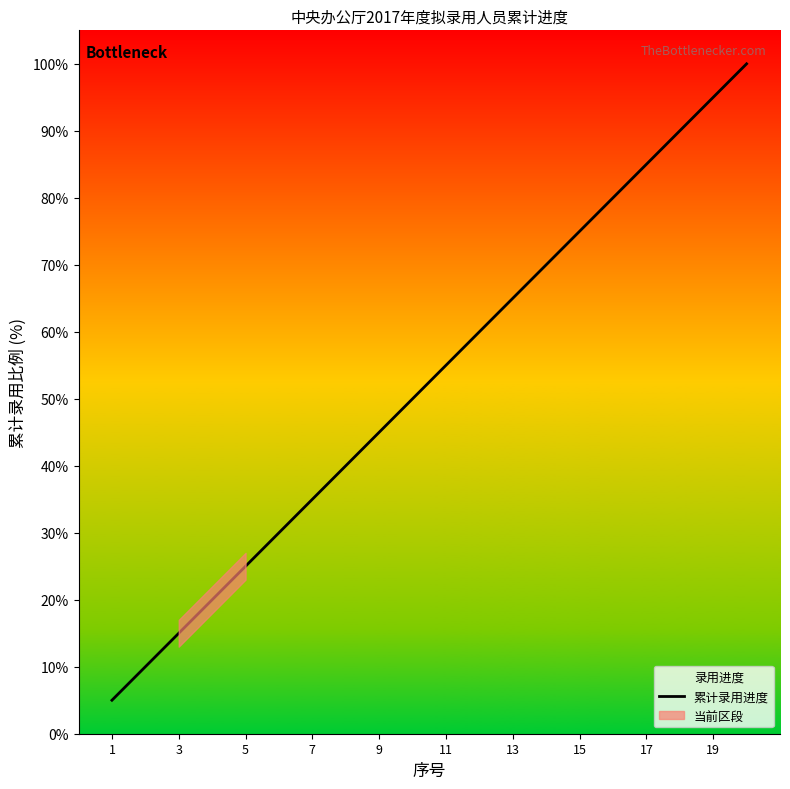

The 累计录用进度 series shows 8.3 at 3. True or false?

False